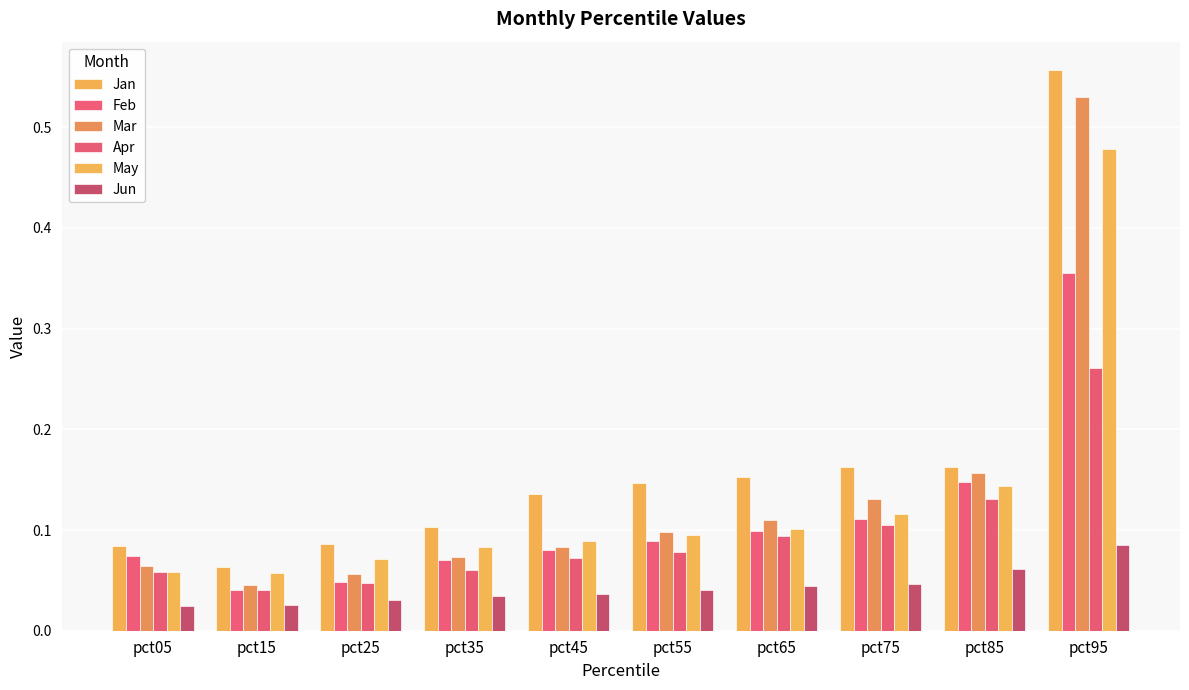

What value does the Mar series have at pct25?

0.1